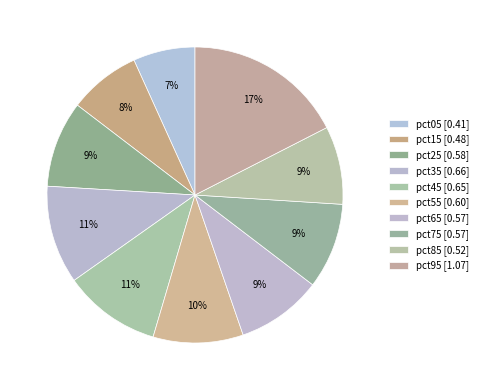

What is the largest slice in the pie chart?

pct95